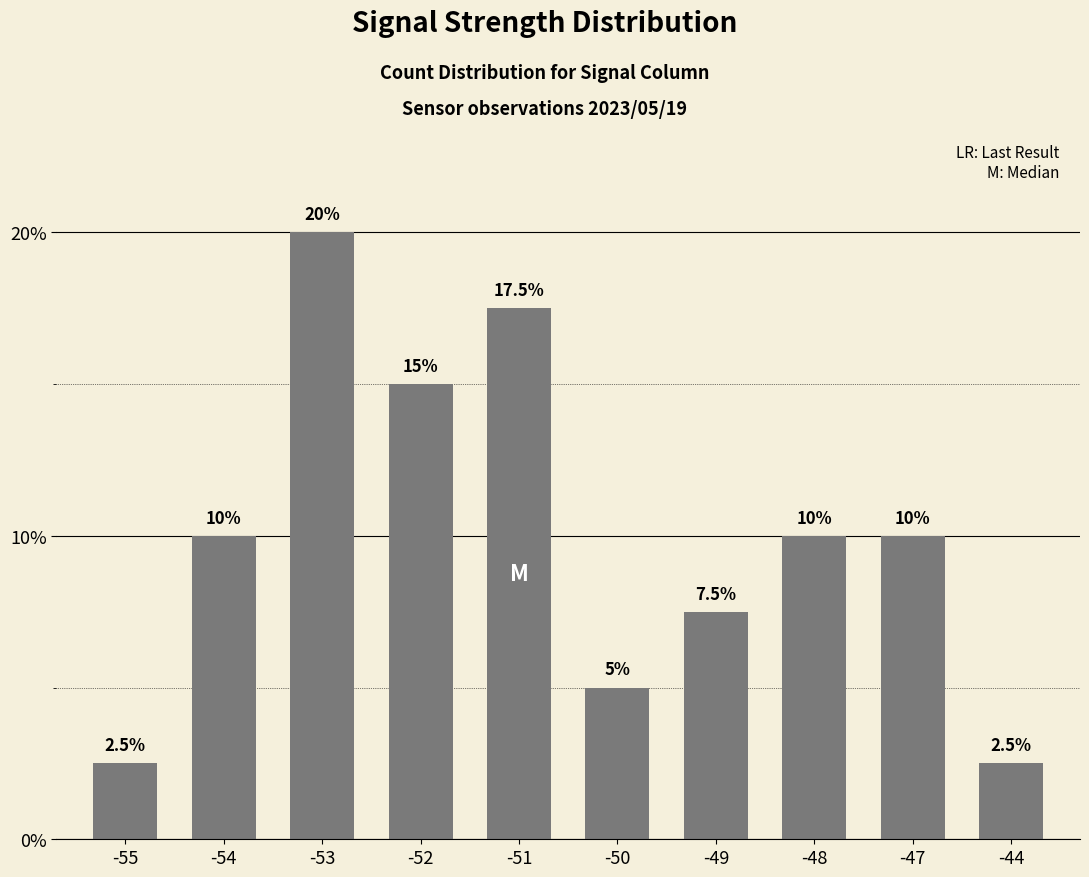

Reading left to right, extract all data points from this chart.

-55=2.5	-54=10.0	-53=20.0	-52=15.0	-51=17.5	-50=5.0	-49=7.5	-48=10.0	-47=10.0	-44=2.5